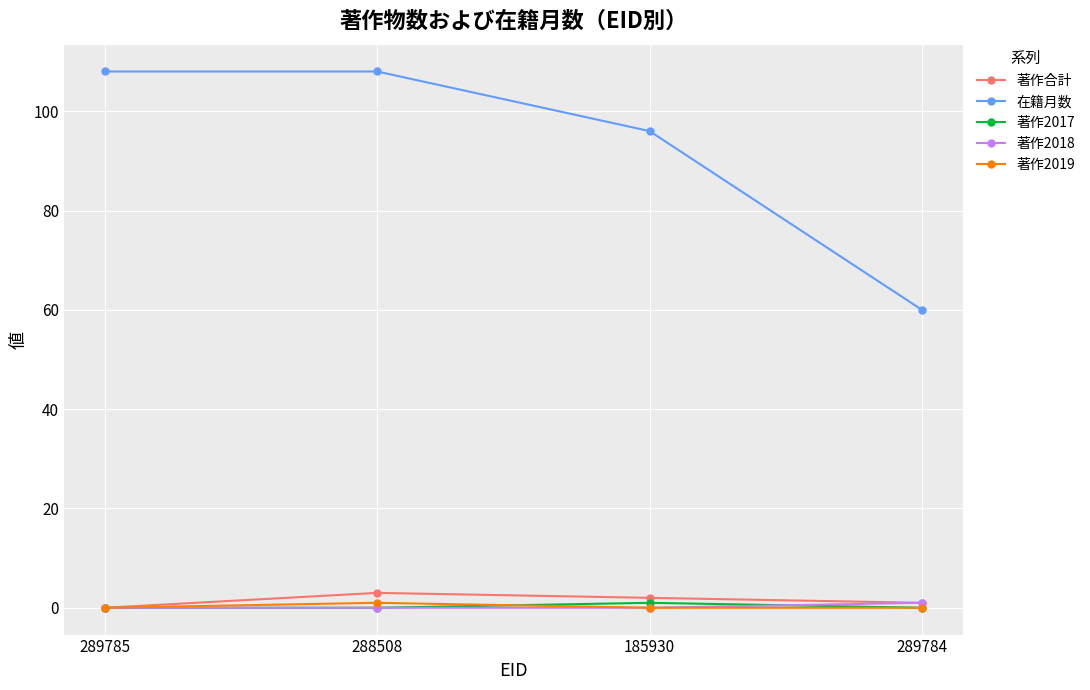

Does the chart display data point markers on the line(s)?

Yes